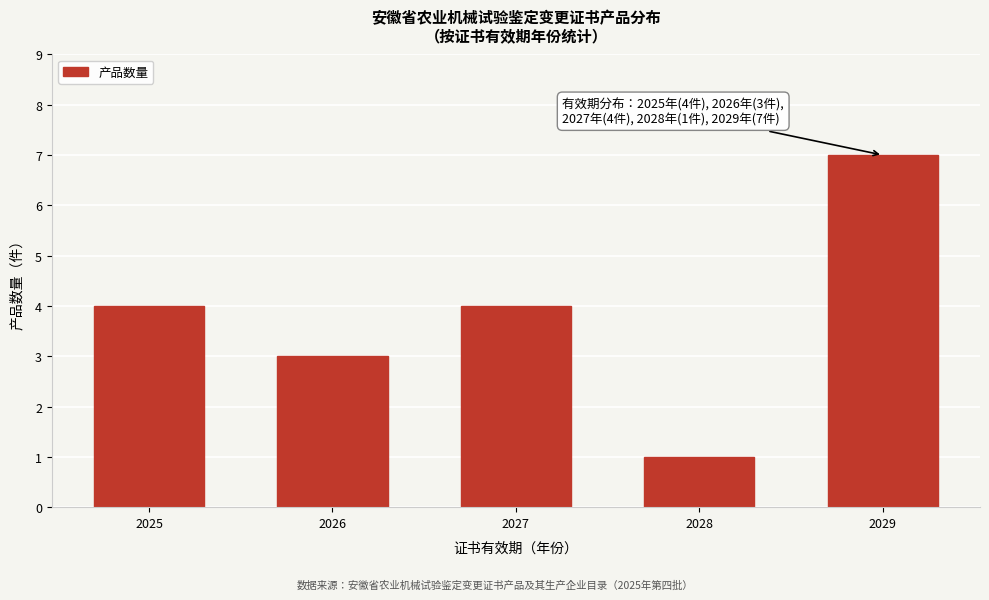

Reading right to left, extract all data points from this chart.

7	1	4	3	4